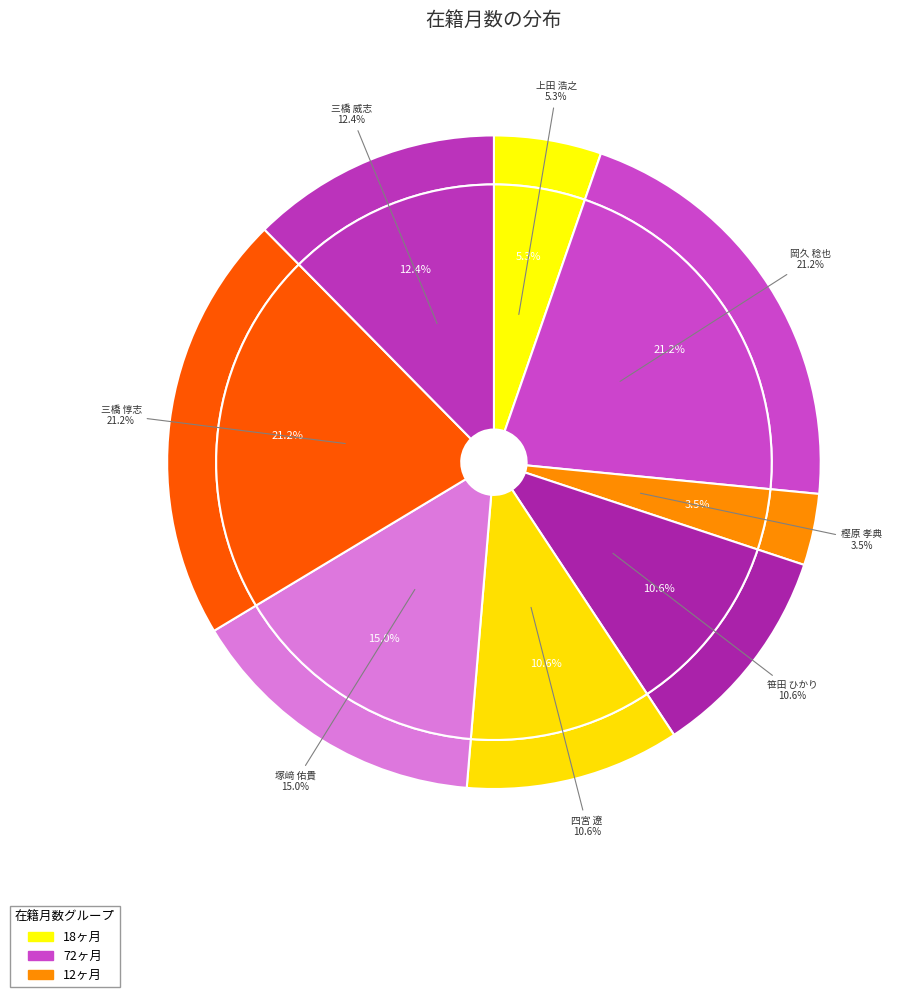

To the nearest percent, what percentage of the pie is 樫原 孝典?

4%